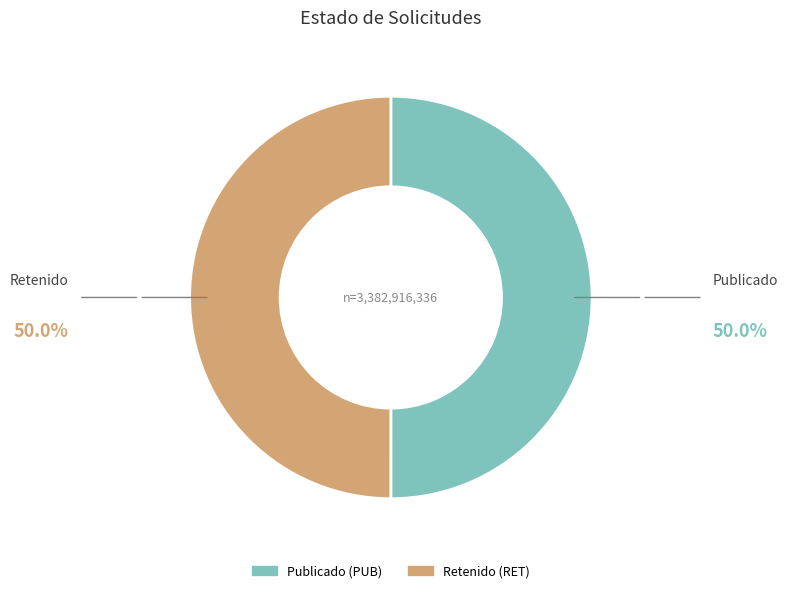

Count the number of slices in the pie.

2